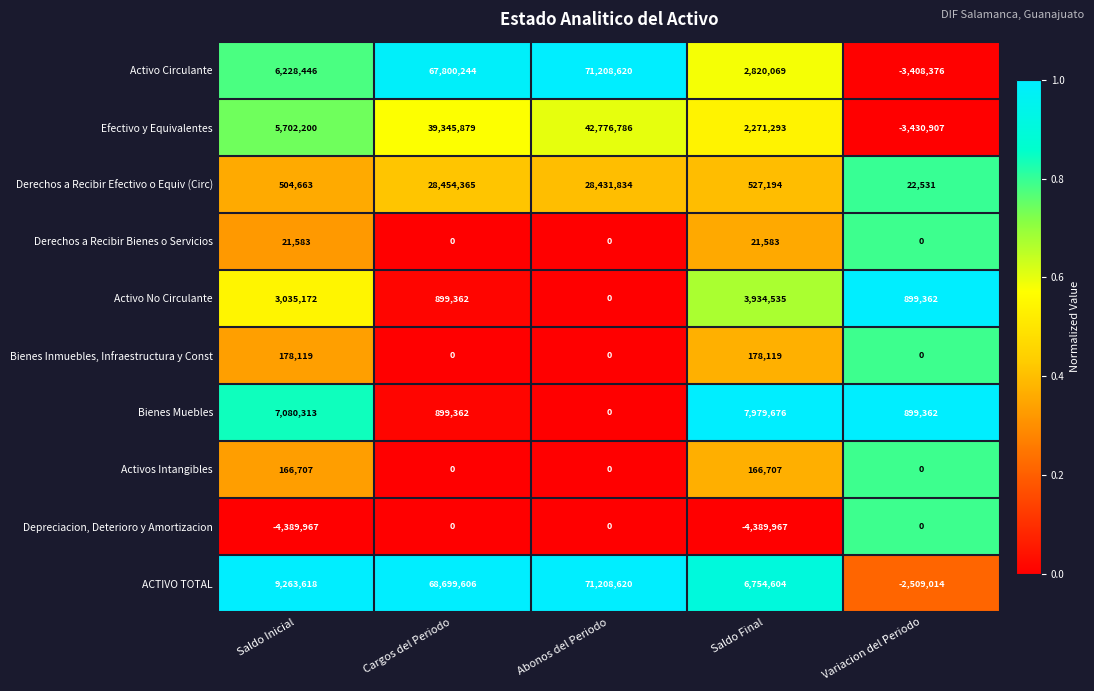

At which category is the sum across all series the highest?

Abonos del Periodo